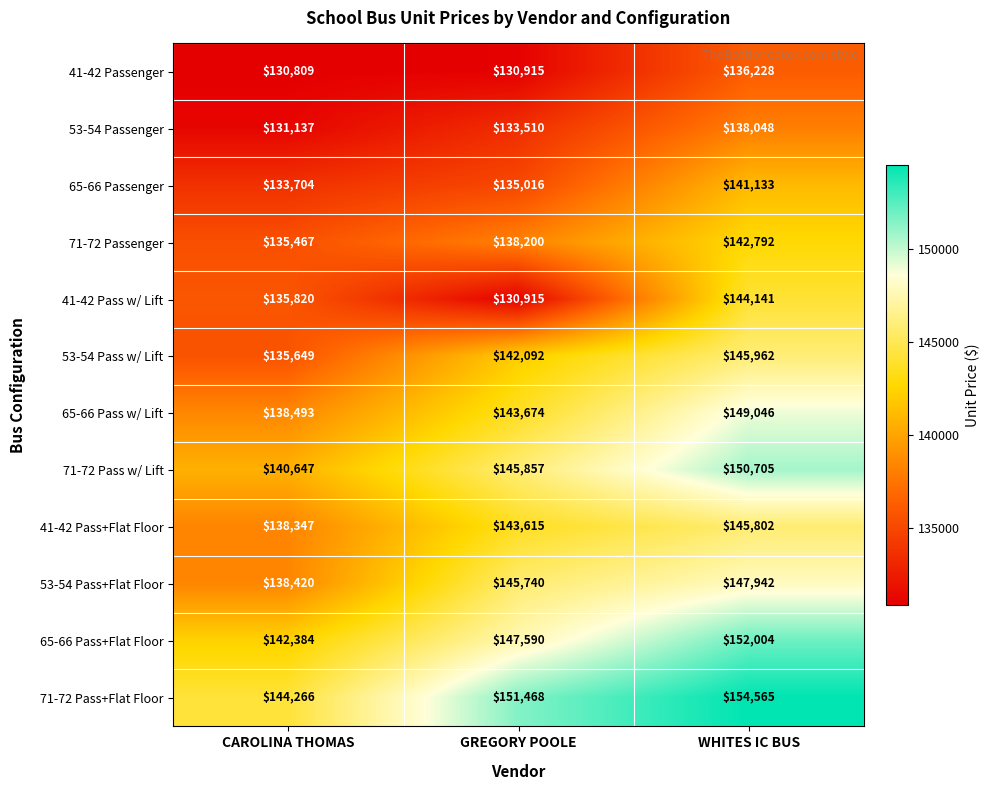

What is the spread (max minus min) of values at GREGORY POOLE?

20553